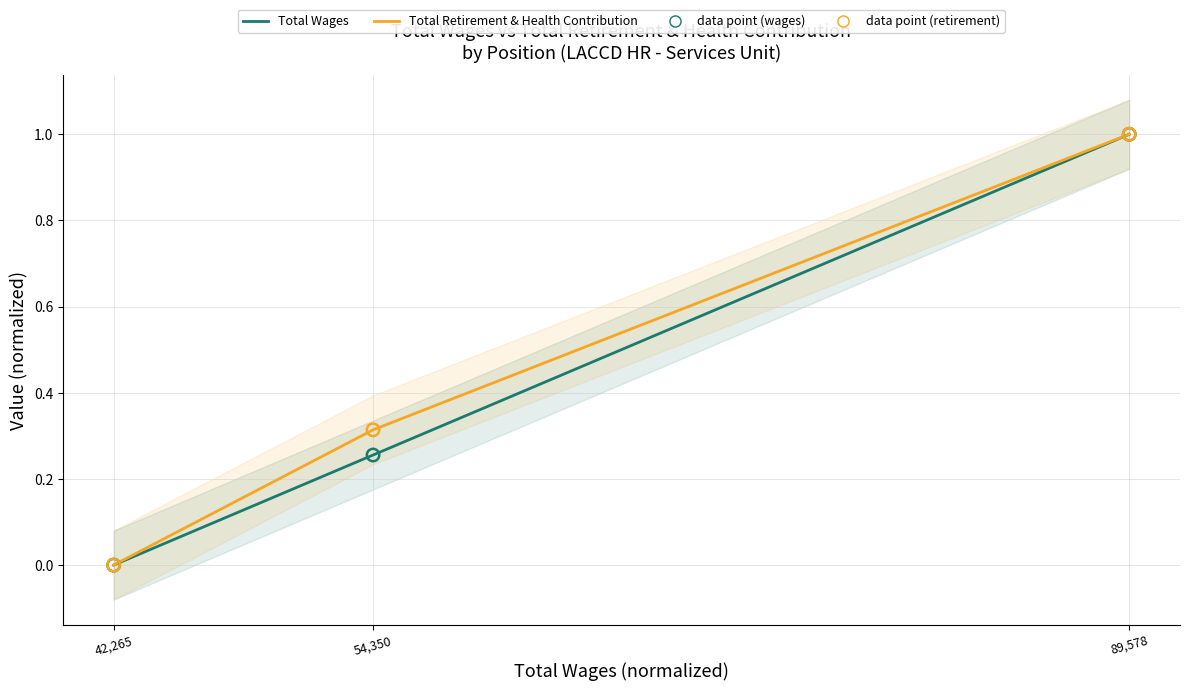

What are all the series names shown in the legend?

Total Wages, Total Retirement & Health Contribution